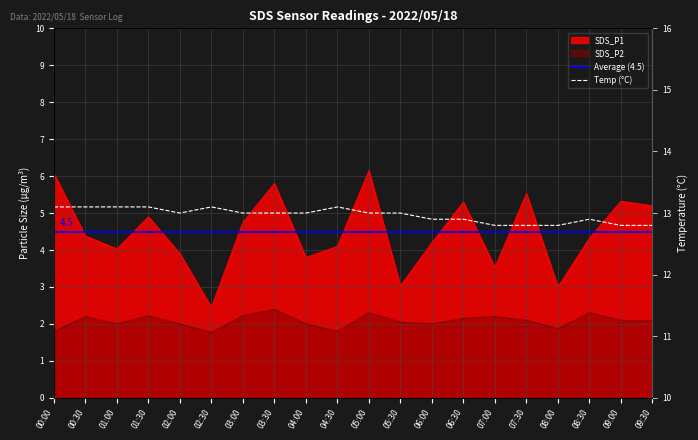

How many data points in SDS_P2 are less than 2?

4